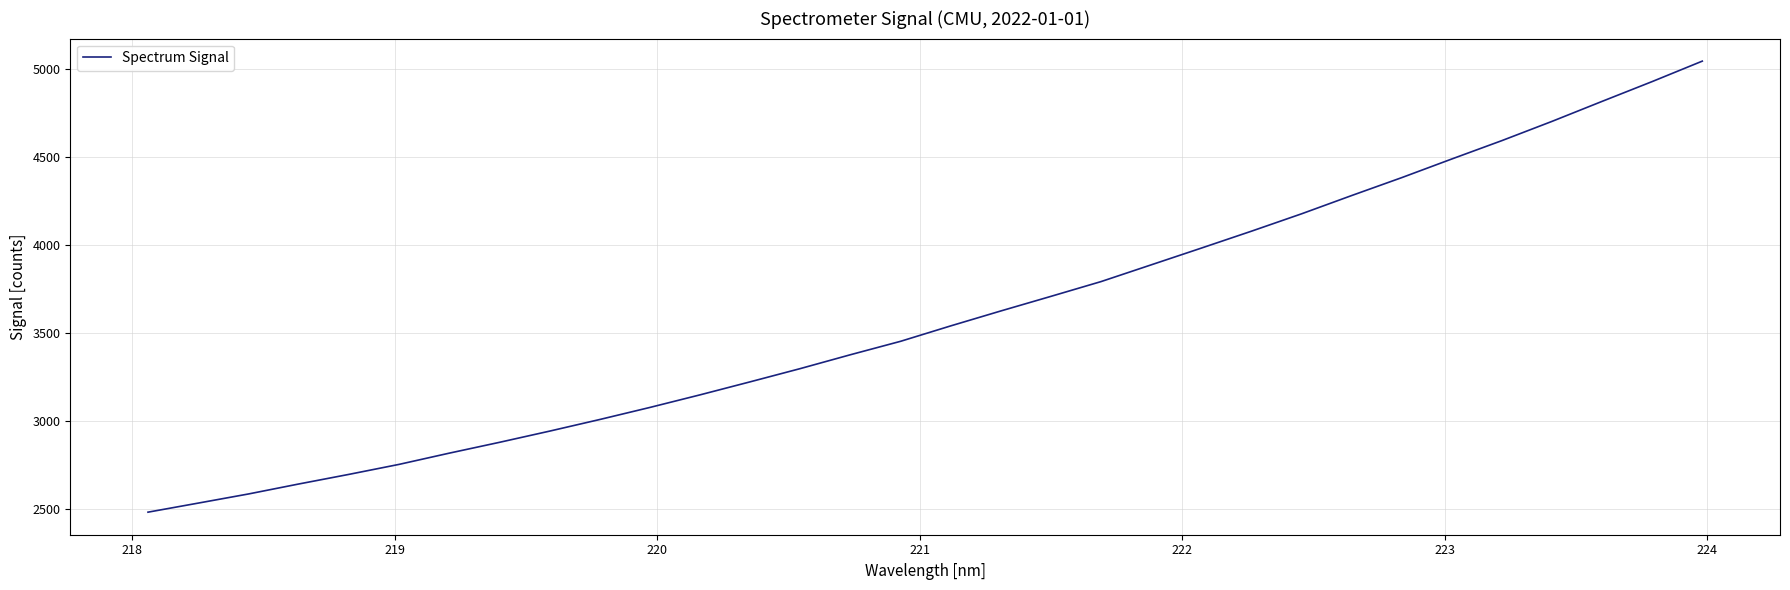

What is the difference between the maximum and minimum values?

2561.1